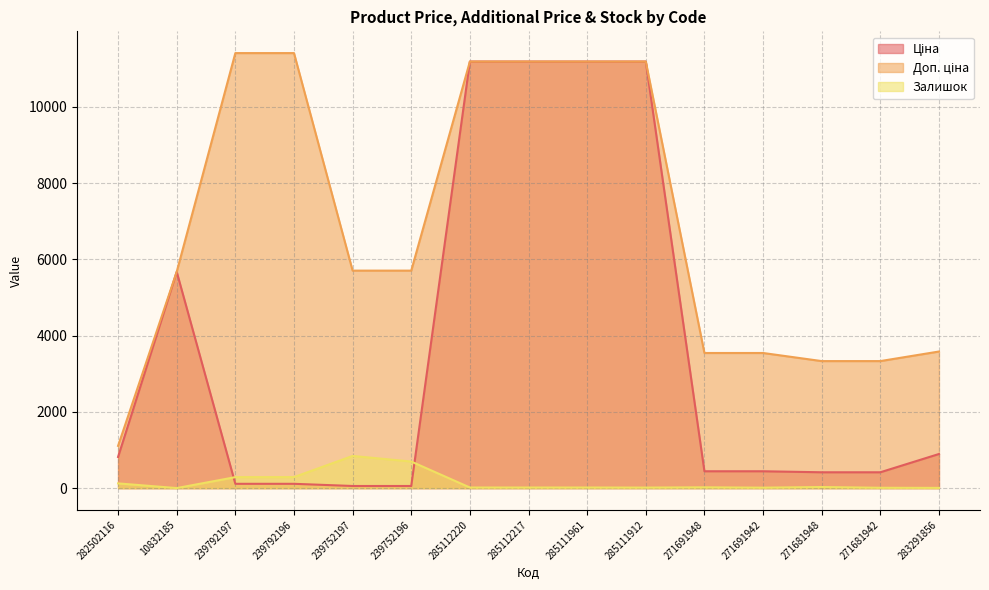

Reading left to right, what are all the values shown in this chart?

Ціна: 282502116=818.5	10832185=5673.8	239792197=114.1	239792196=114.1	239752197=57.0	239752196=57.0	285112220=11188.2	285112217=11188.2	285111961=11188.2	285111912=11188.2	271691948=443.1	271691942=443.1	271681948=416.6	271681942=416.6	283291856=895.9
Доп. ціна: 282502116=1109.2	10832185=5673.8	239792197=11410.0	239792196=11410.0	239752197=5705.0	239752196=5705.0	285112220=11188.2	285112217=11188.2	285111961=11188.2	285111912=11188.2	271691948=3545.0	271691942=3545.0	271681948=3332.5	271681942=3332.5	283291856=3583.6
Залишок: 282502116=125.0	10832185=2.0	239792197=289.0	239792196=290.0	239752197=845.0	239752196=698.0	285112220=17.0	285112217=17.0	285111961=17.0	285111912=15.0	271691948=22.0	271691942=13.0	271681948=30.0	271681942=10.0	283291856=7.0